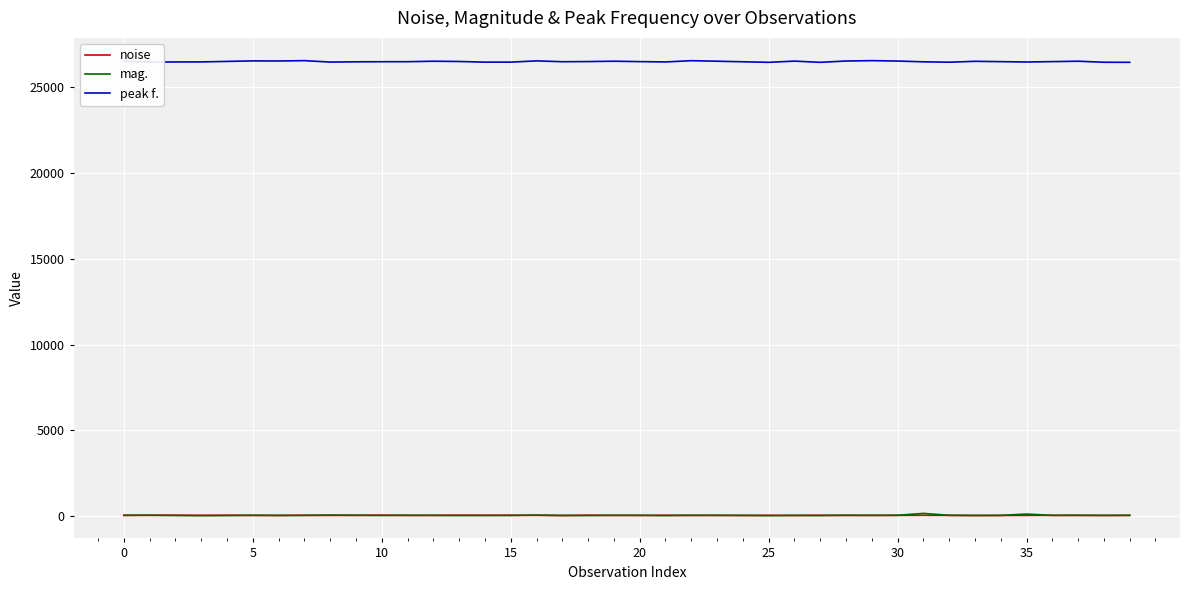

What is the greatest value displayed?

26547.4